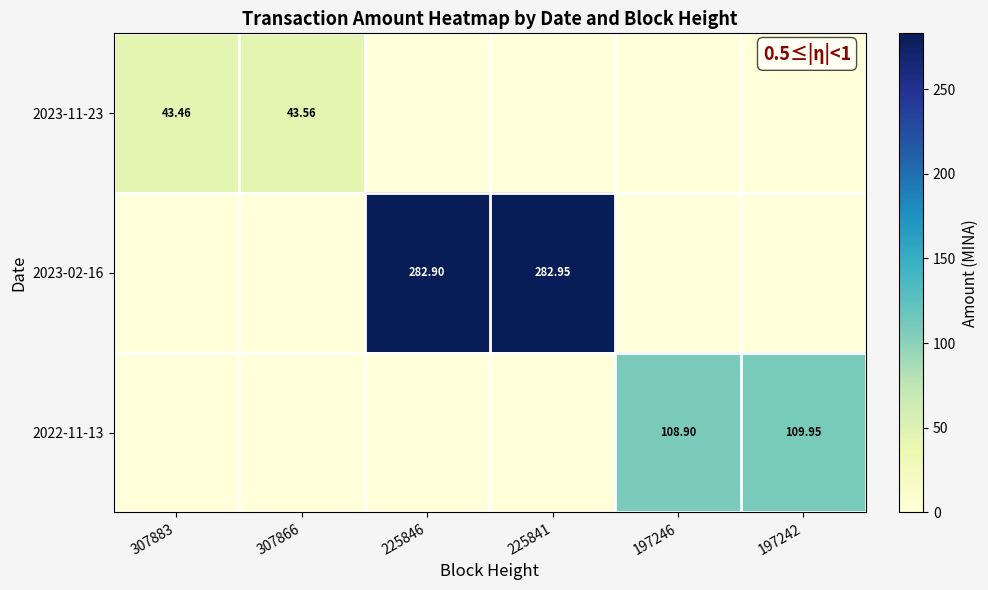

Which category has the highest value across all series?

225841